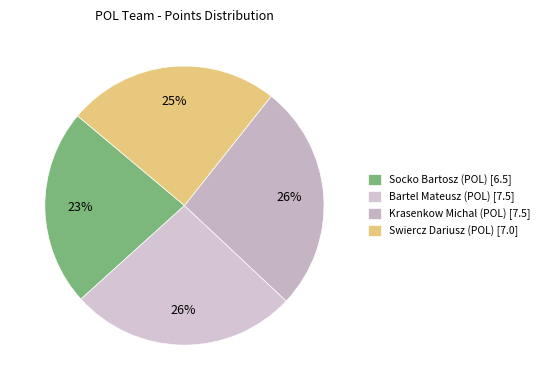

The Krasenkow Michal (POL) slice represents 26% of the pie. True or false?

True